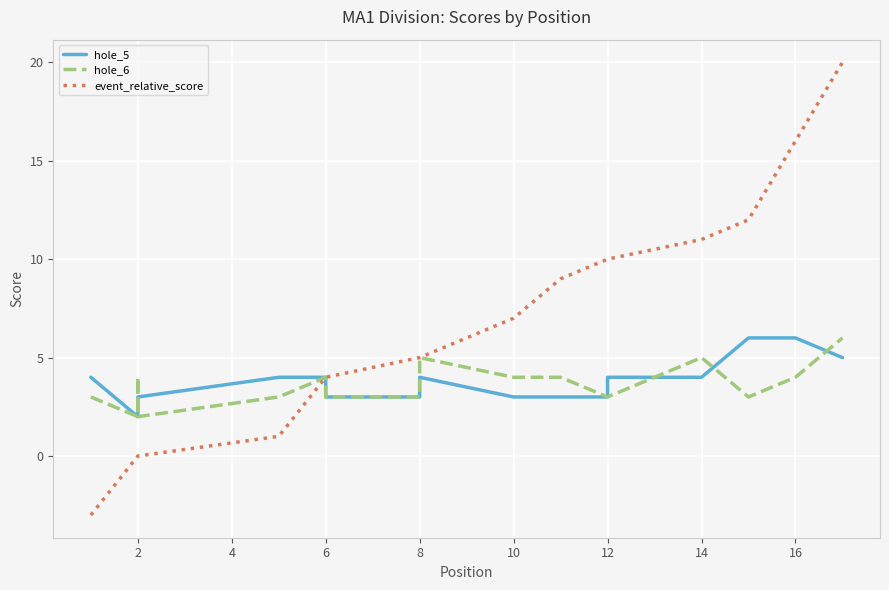

How many distinct data groups are displayed?

3